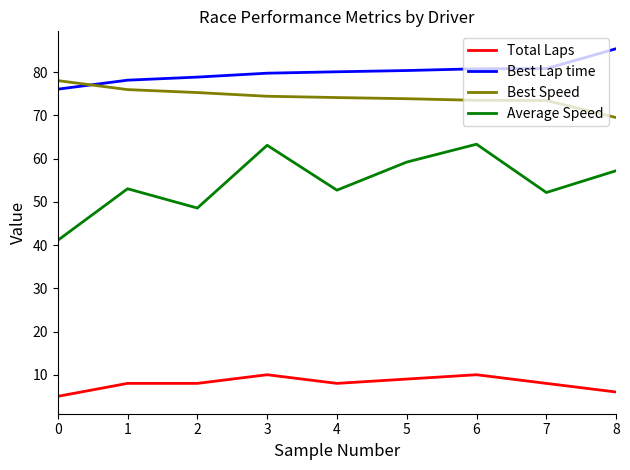

Which series has the largest total across all categories?

Best Lap time